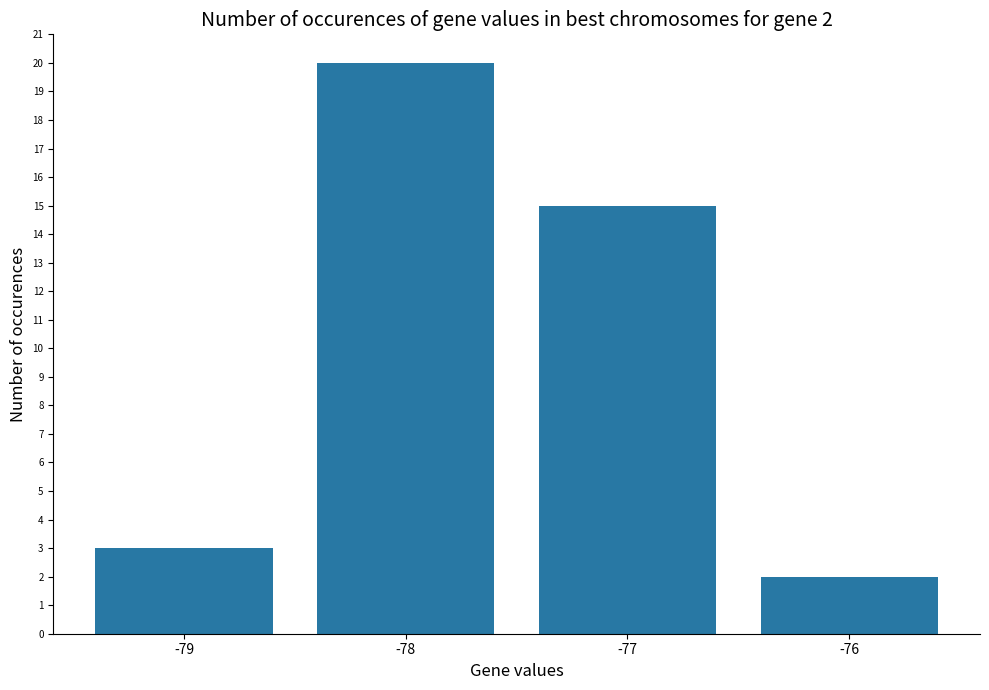

At which category does the chart reach its peak across all series?

-78